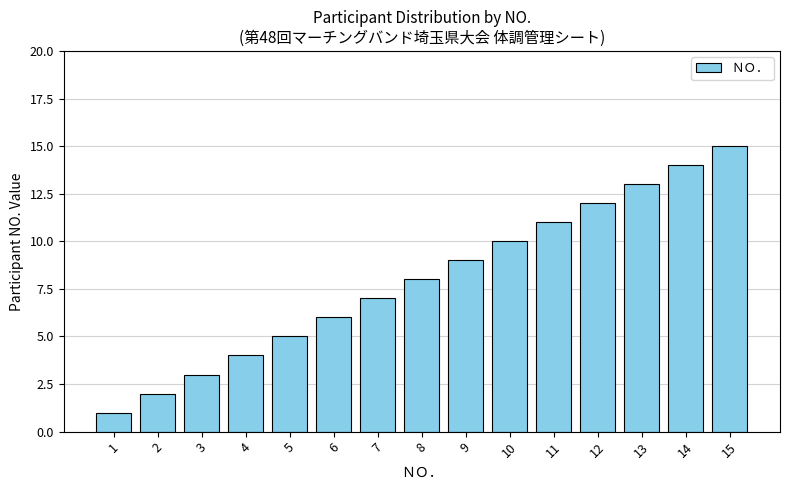

What is the maximum value shown in the chart?

15